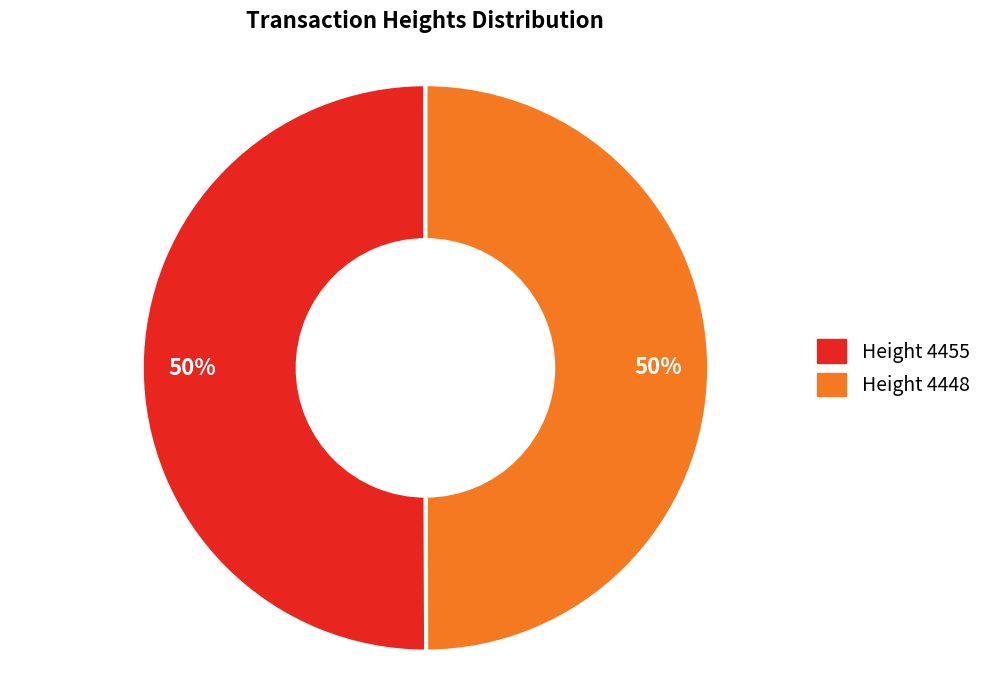

To the nearest percent, what is the average slice percentage?

50%